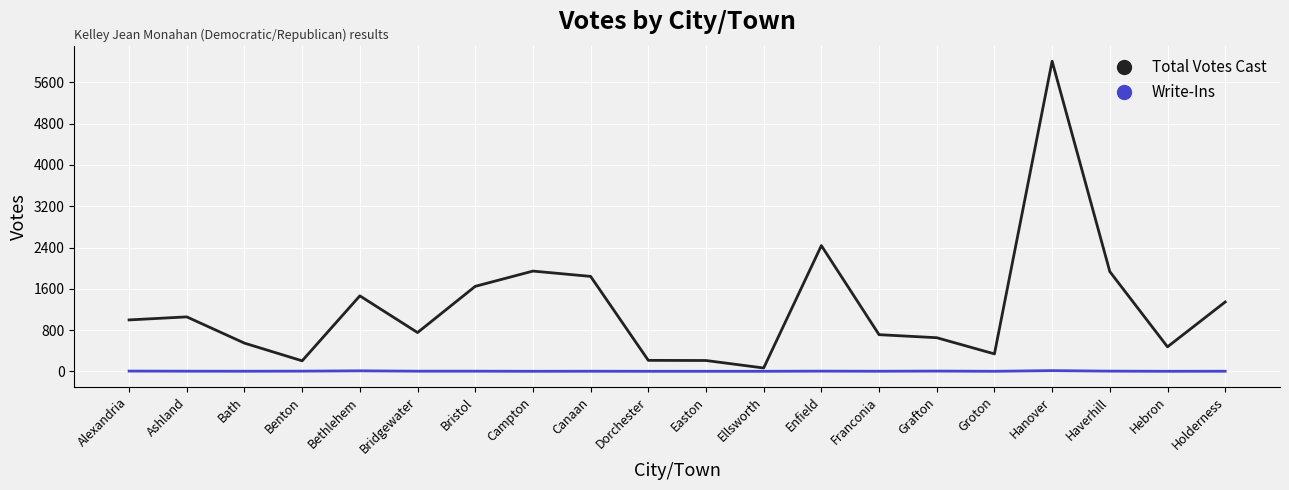

How many lines are shown in the chart?

2